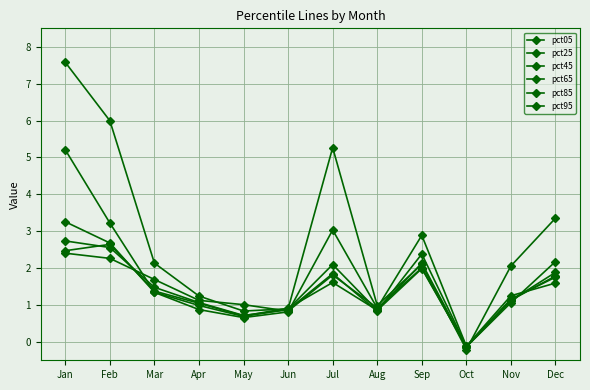

At which category is the sum across all series the highest?

Jan